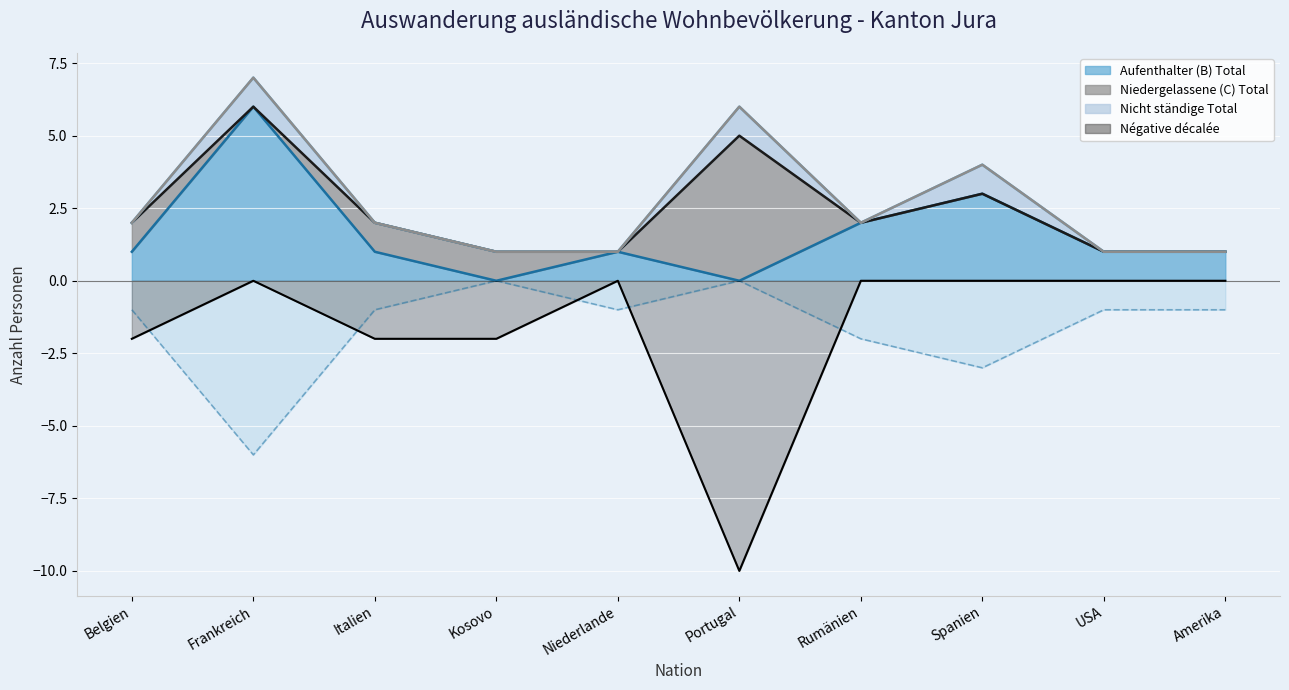

Which series has the largest total across all categories?

Aufenthalter (B) Total